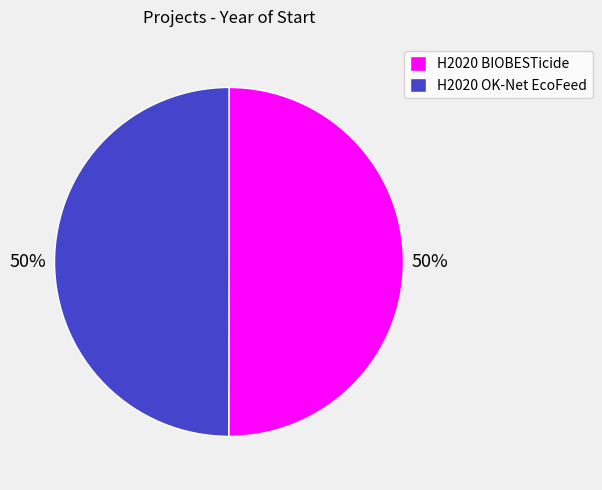

To the nearest percent, what is the combined percentage of H2020 OK-Net EcoFeed and H2020 BIOBESTicide?

100%